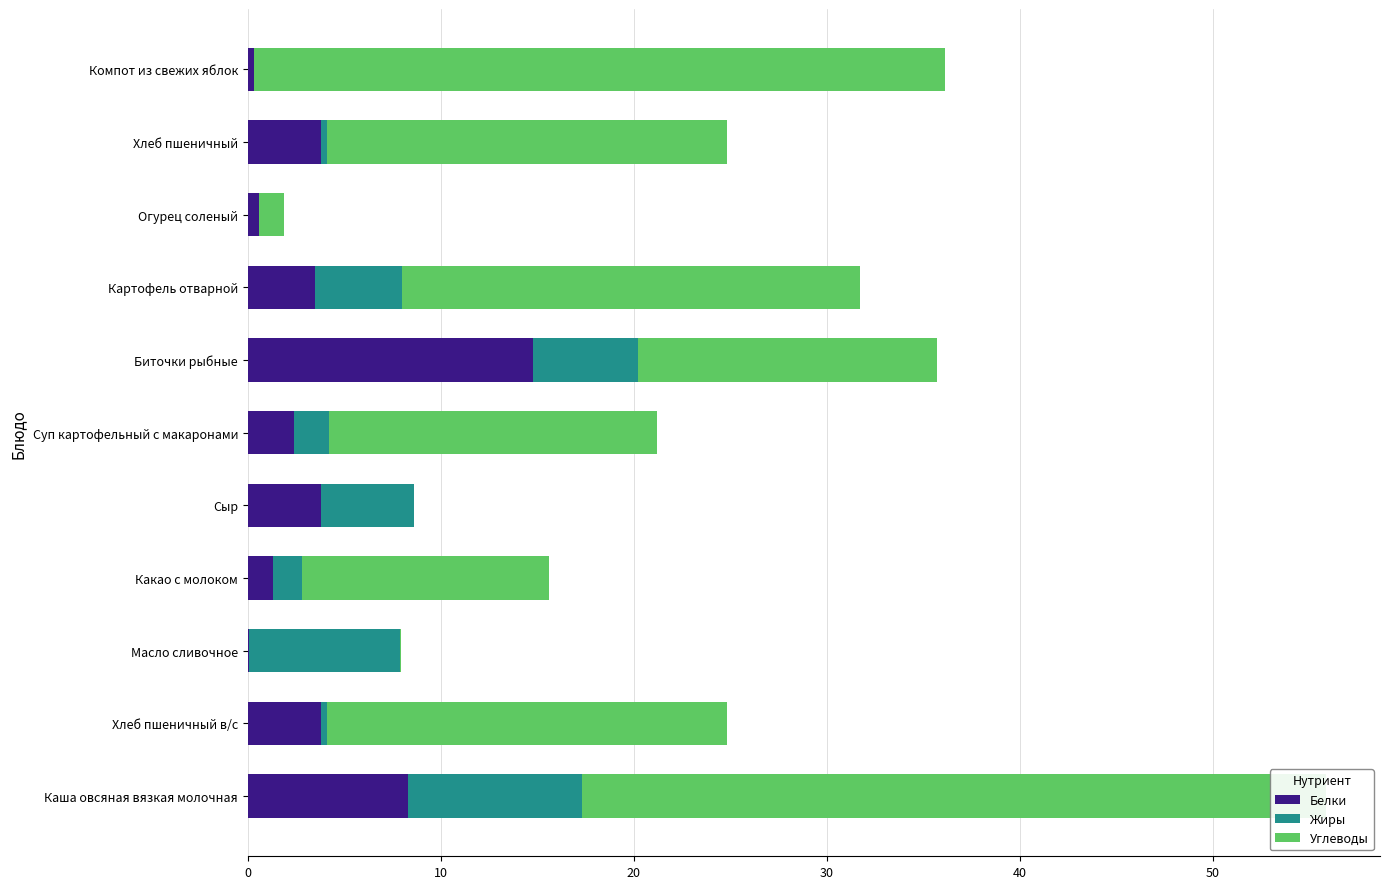

Reading left to right, what are all the values shown in this chart?

Белки: 8.3	3.8	0.1	1.3	3.8	2.4	14.8	3.5	0.6	3.8	0.3
Жиры: 9.0	0.3	7.8	1.5	4.8	1.8	5.4	4.5	0.0	0.3	0.0
Углеводы: 38.6	20.7	0.1	12.8	0.0	17.0	15.5	23.7	1.3	20.7	35.8